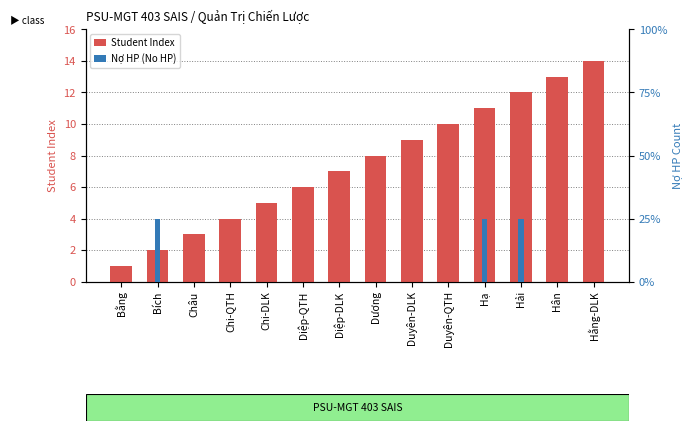

True or false: Nợ HP (No HP) has a value of 1 at Duyên-DLK.

False